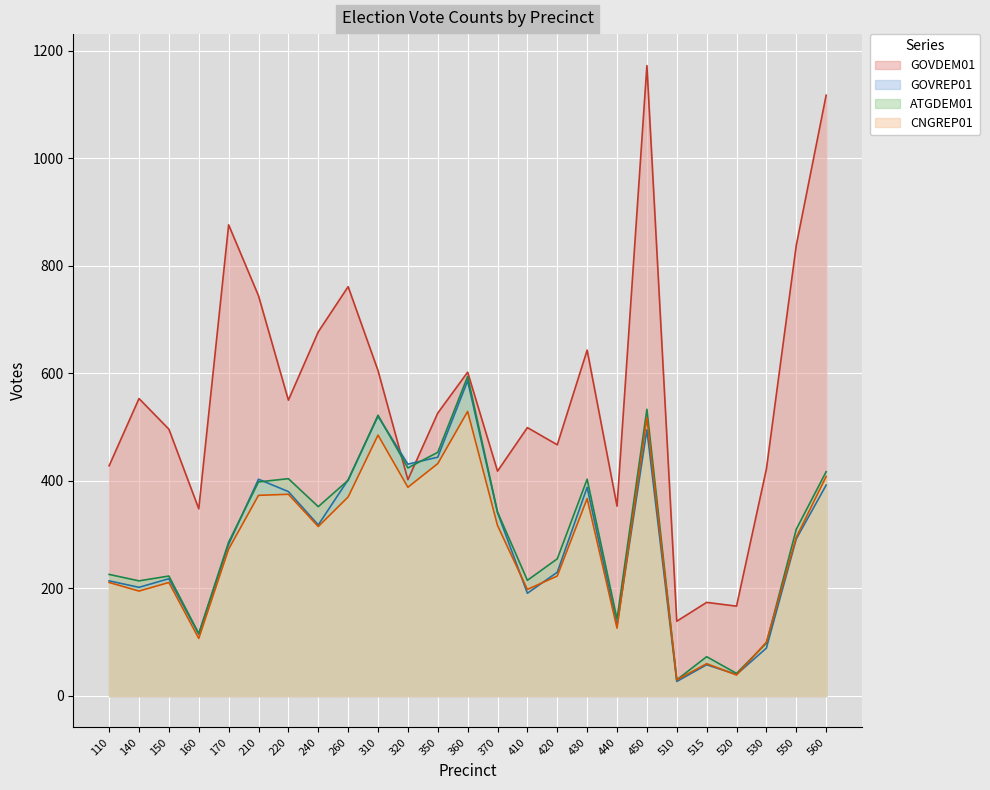

How many values in the GOVDEM01 series exceed 526?

12